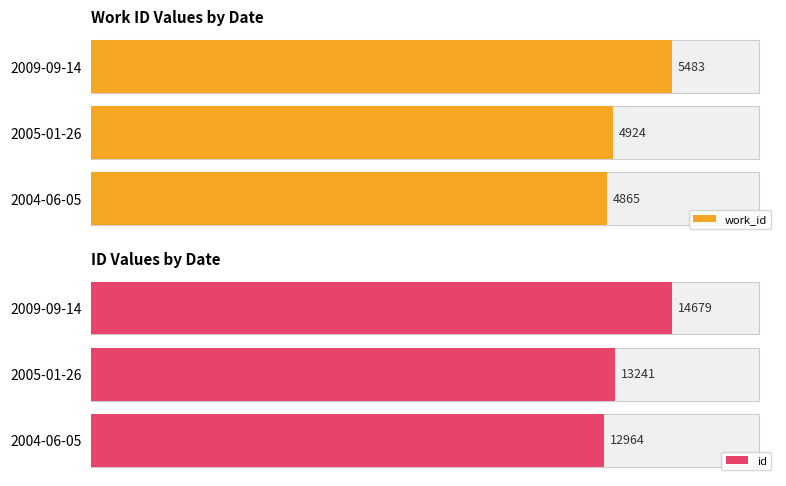

The work_id series shows 6914 at 2004-06-05. True or false?

False